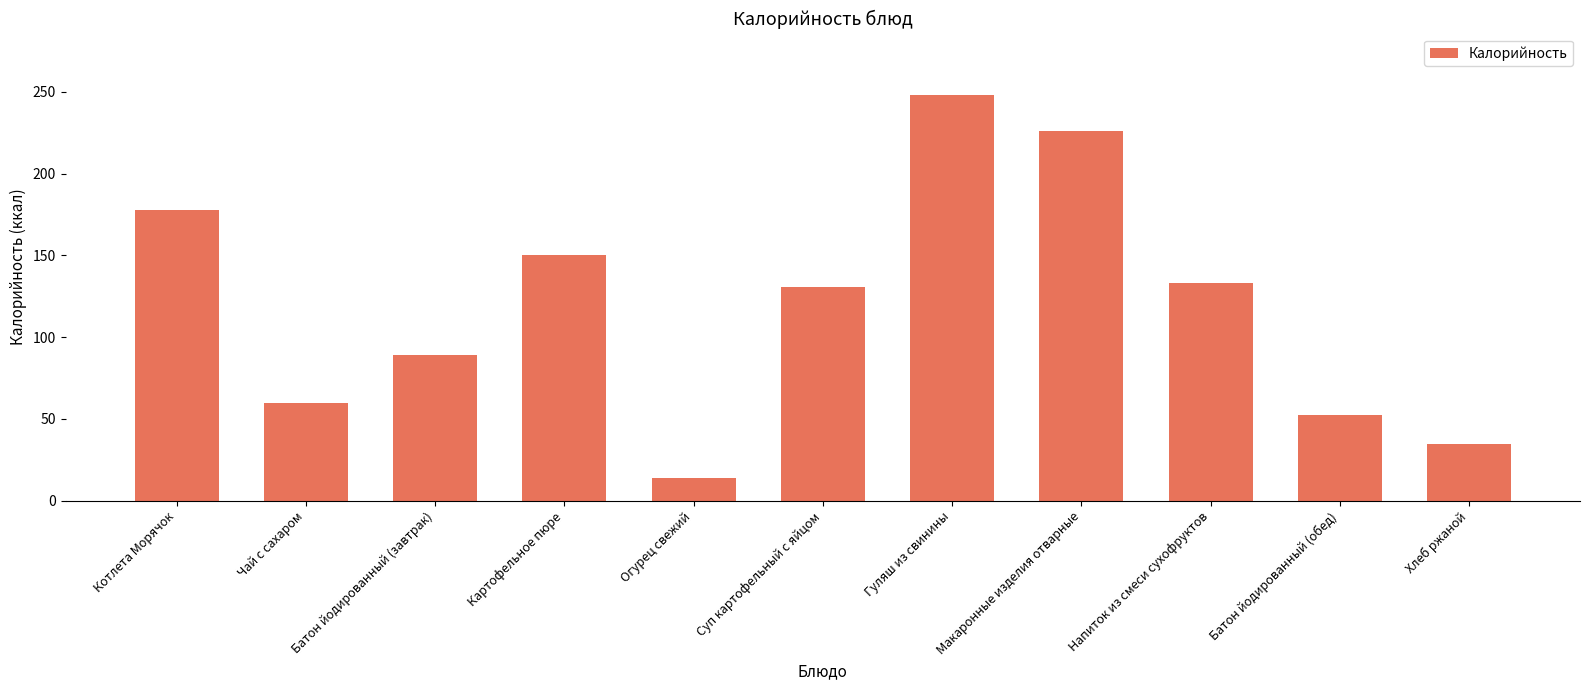

How many data points are less than 130?

5